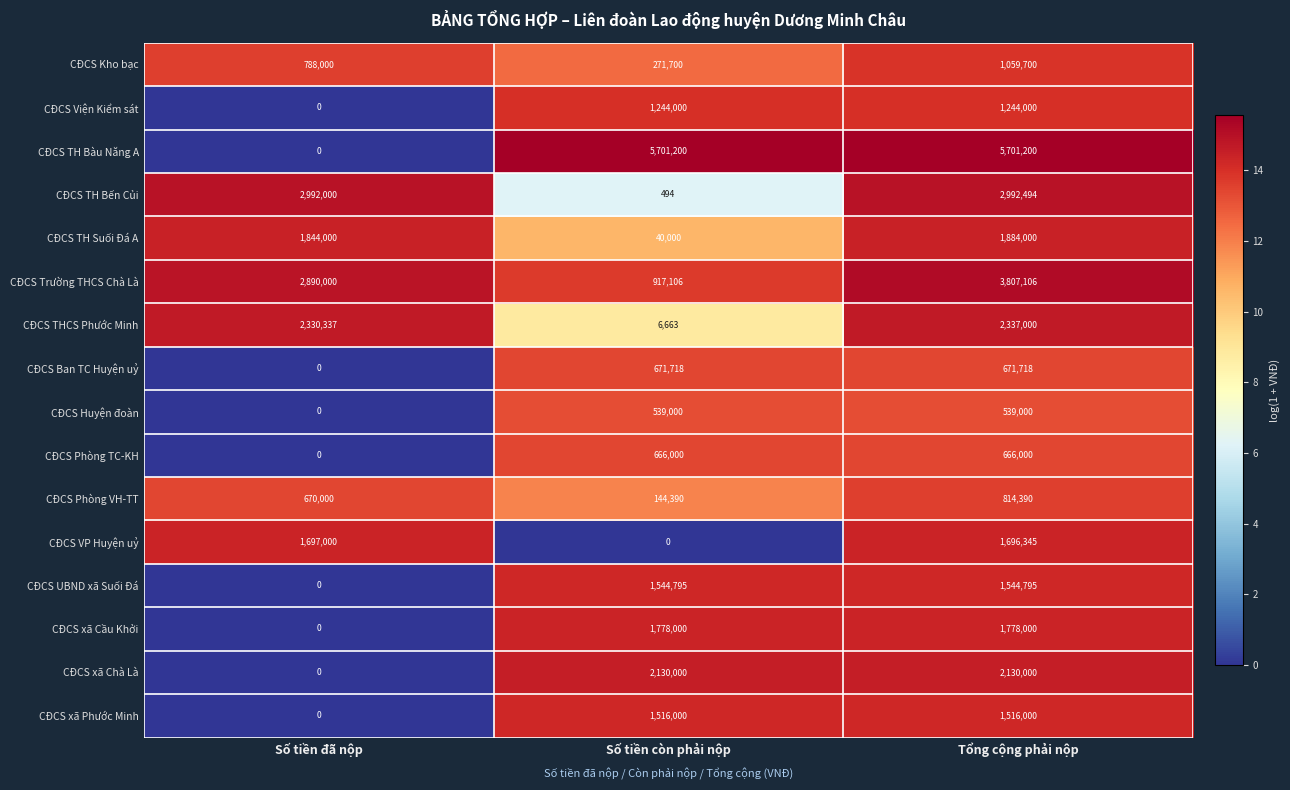

What is the difference between the maximum and minimum values in the CĐCS TH Suối Đá A series?

1844000